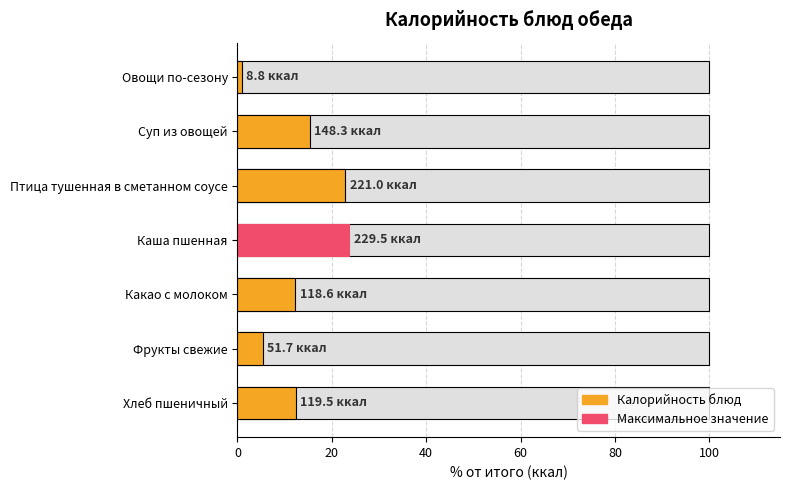

What is the change in value from Суп из овощей to Фрукты свежие?

-10.0